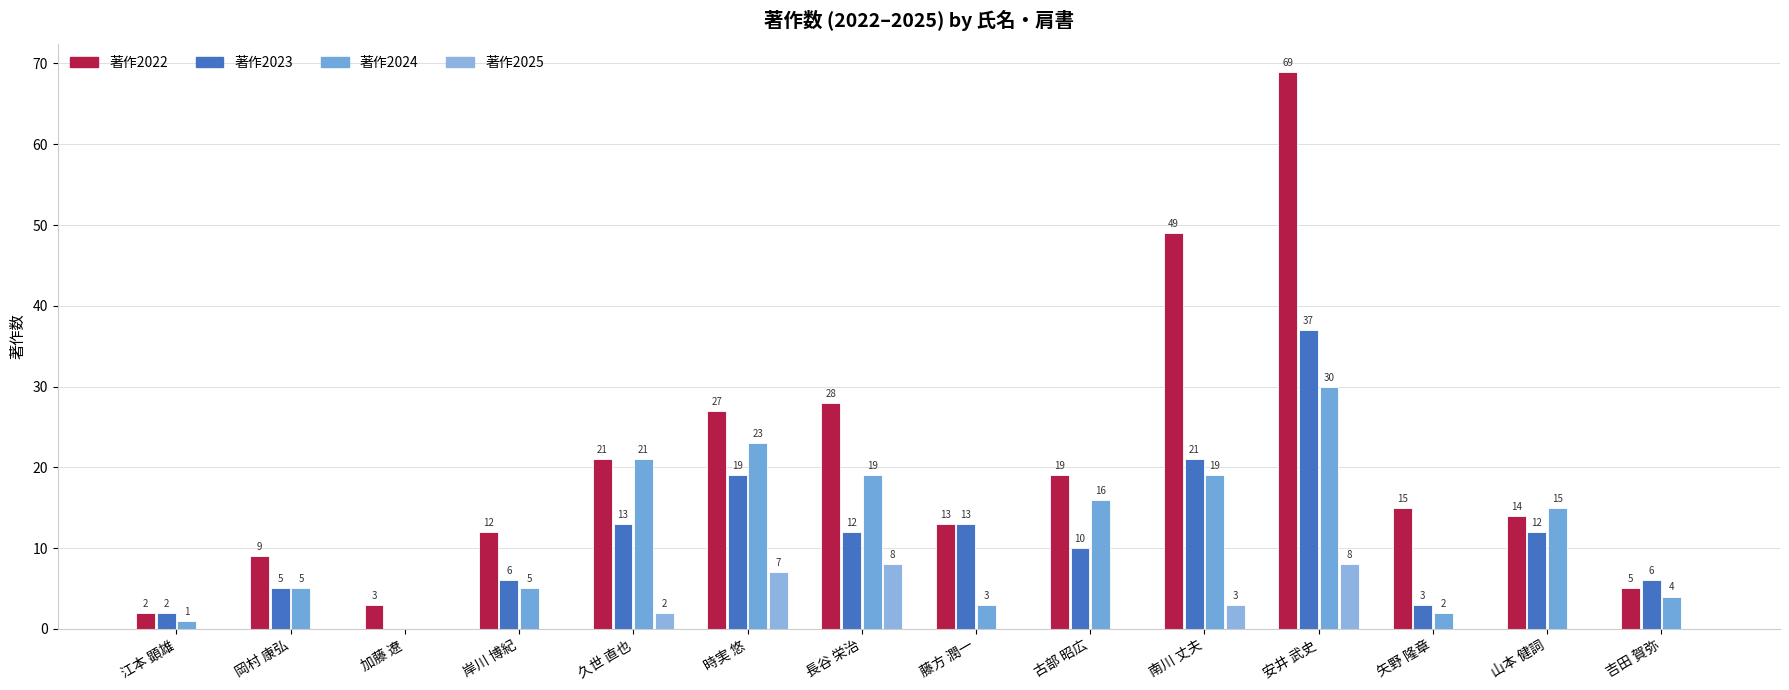

At how many categories does at least one series exceed 2?

13